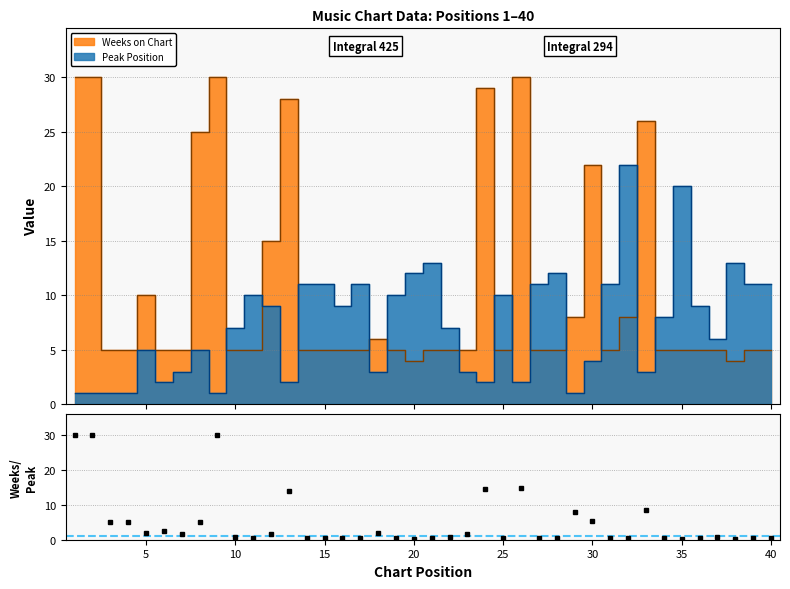

Reading left to right, list all the values displayed in this chart.

Peak Position: 1=1	2=1	3=1	4=1	5=5	6=2	7=3	8=5	9=1	10=7	11=10	12=9	13=2	14=11	15=11	16=9	17=11	18=3	19=10	20=12	21=13	22=7	23=3	24=2	25=10	26=2	27=11	28=12	29=1	30=4	31=11	32=22	33=3	34=8	35=20	36=9	37=6	38=13	39=11	40=11
Weeks on Chart: 1=30	2=30	3=5	4=5	5=10	6=5	7=5	8=25	9=30	10=5	11=5	12=15	13=28	14=5	15=5	16=5	17=5	18=6	19=5	20=4	21=5	22=5	23=5	24=29	25=5	26=30	27=5	28=5	29=8	30=22	31=5	32=8	33=26	34=5	35=5	36=5	37=5	38=4	39=5	40=5